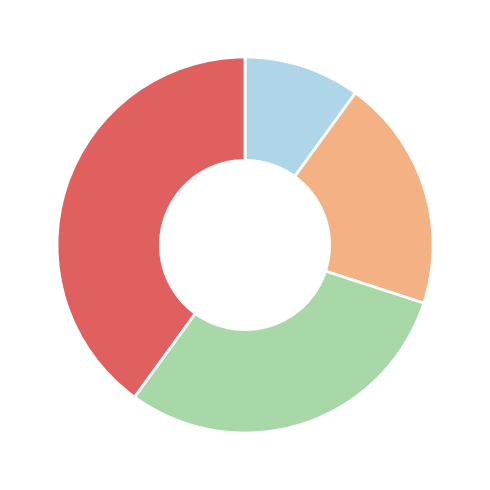

Does any single category account for the majority?

No